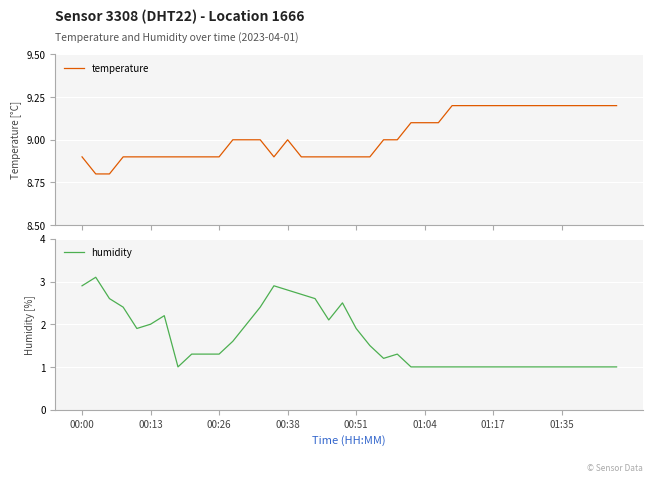

How many values in the temperature series are below 9?

18